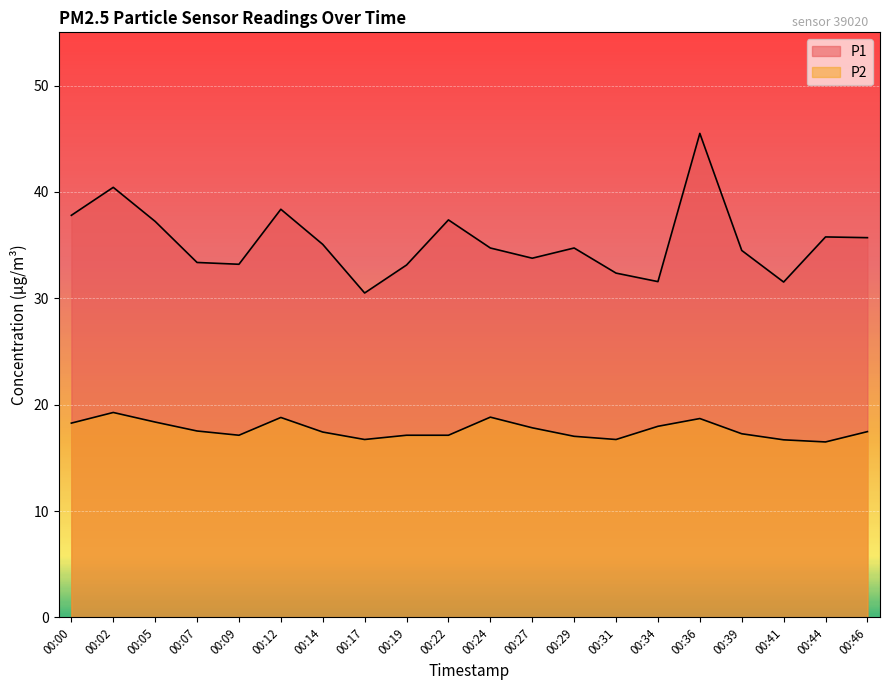

Which category has the lowest value in the P2 series?

00:44